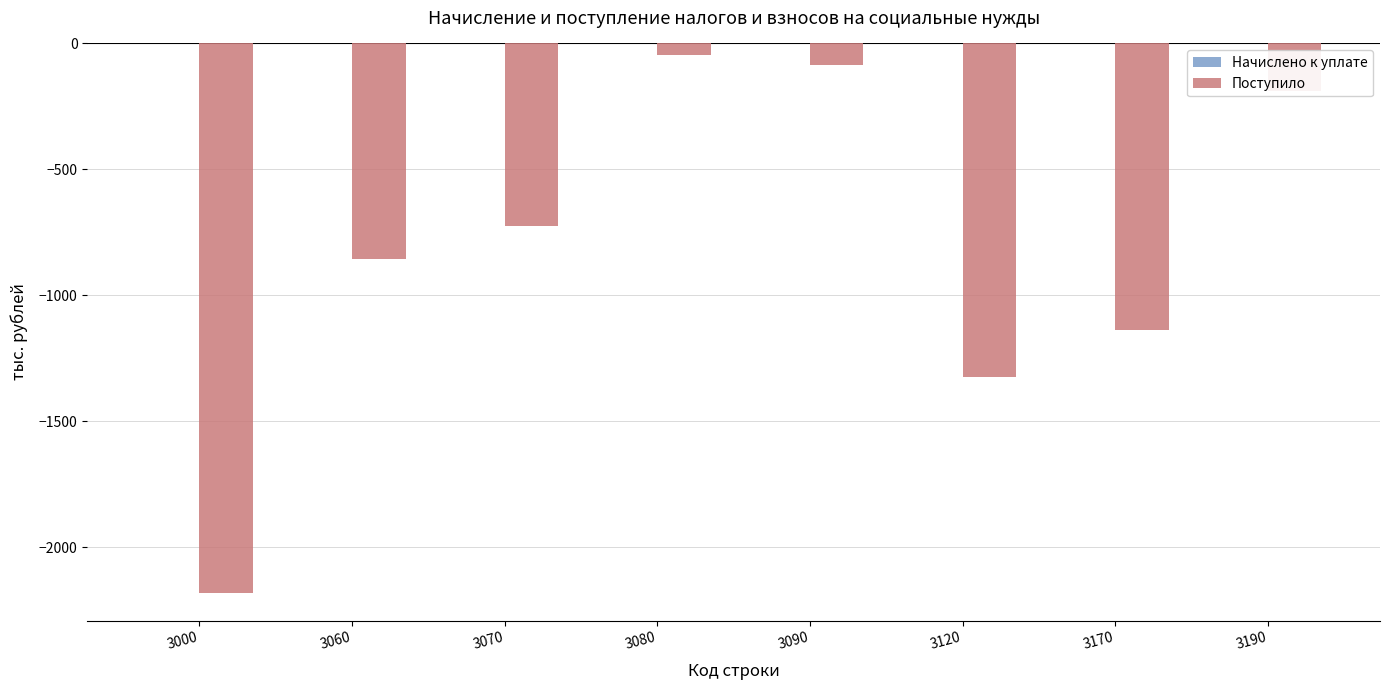

How many values exceed -724?

3